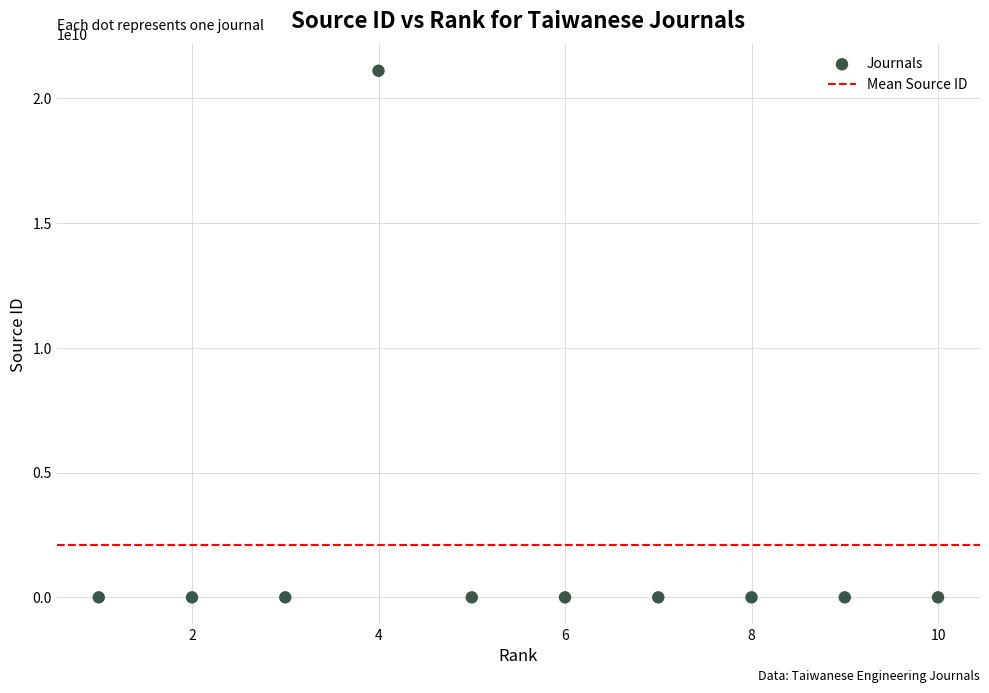

What is the range of X values (max minus min)?

9